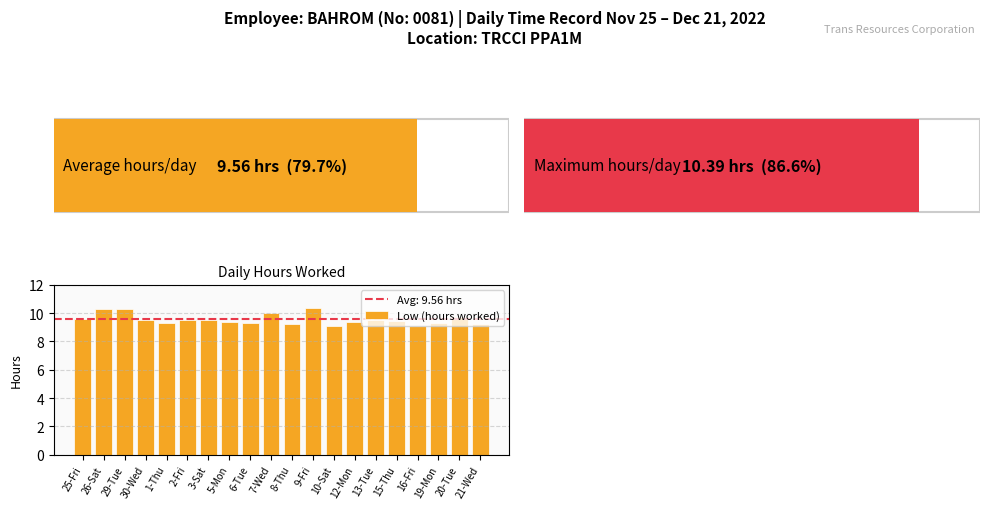

Reading right to left, transcribe all the data shown in this chart.

9.2	9.7	9.3	9.1	9.5	9.5	9.3	9.1	10.4	9.2	10.0	9.3	9.4	9.5	9.5	9.3	9.5	10.3	10.3	9.6